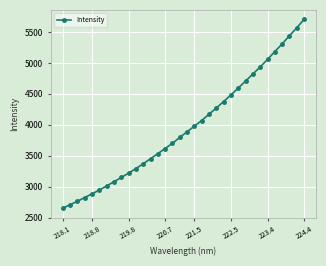

What is the difference between the maximum and minimum values?

3051.0